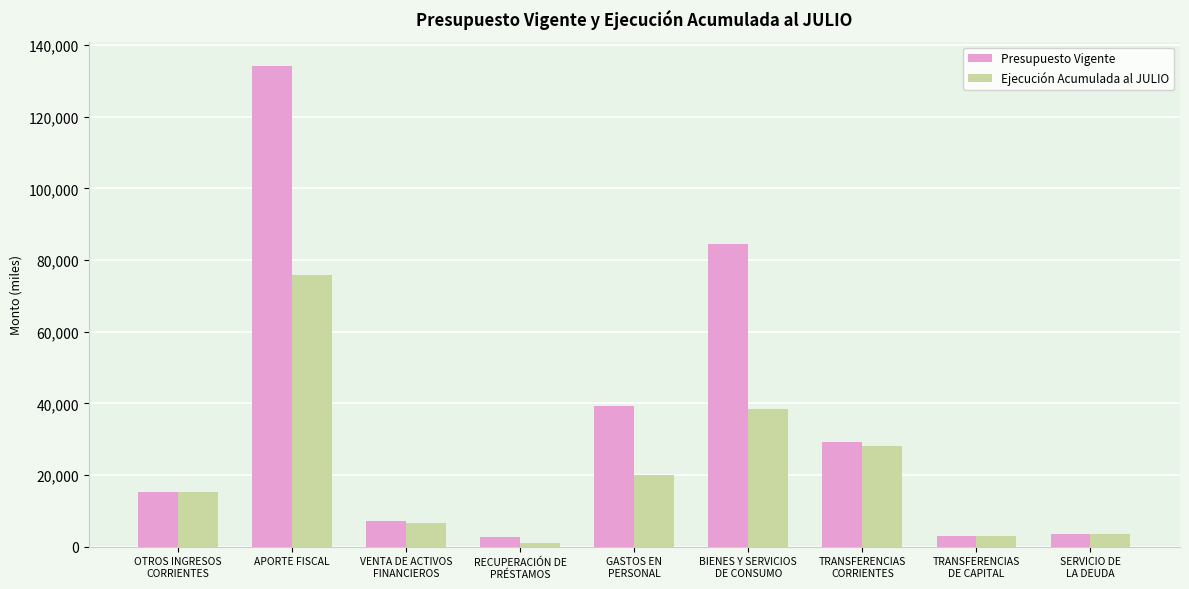

What is the maximum value shown in the chart?

134201